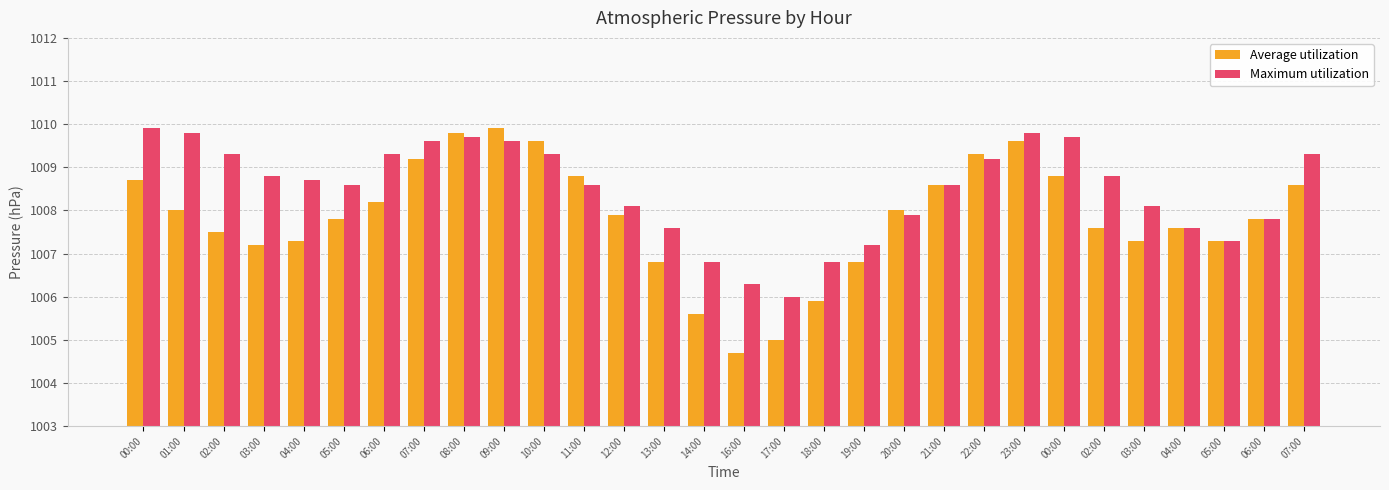

What is the value of the Maximum utilization bar at the 24th from the left?

1009.9